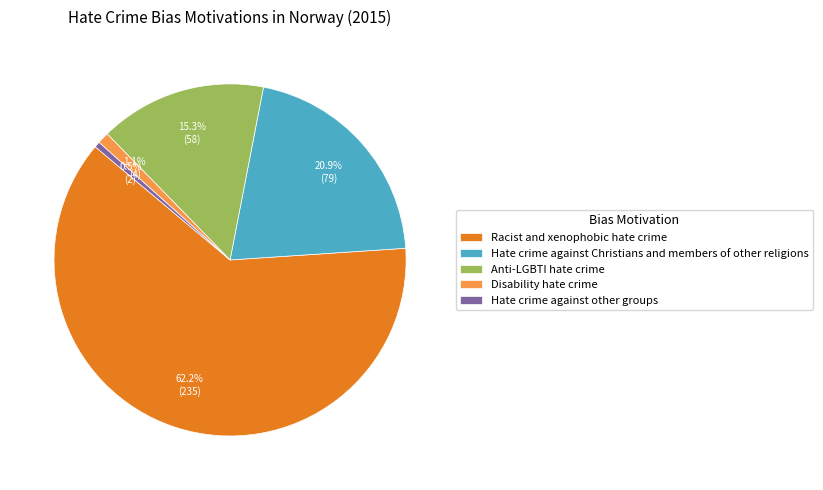

Is there a majority slice in this chart?

Yes